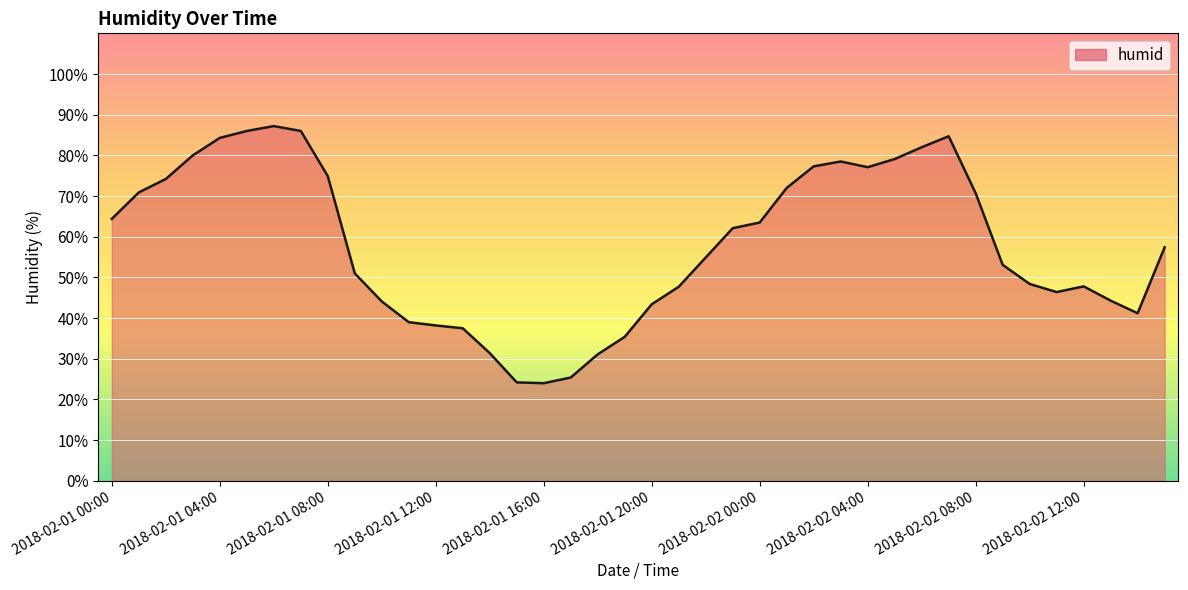

What is the difference between the maximum and minimum values?

63.2